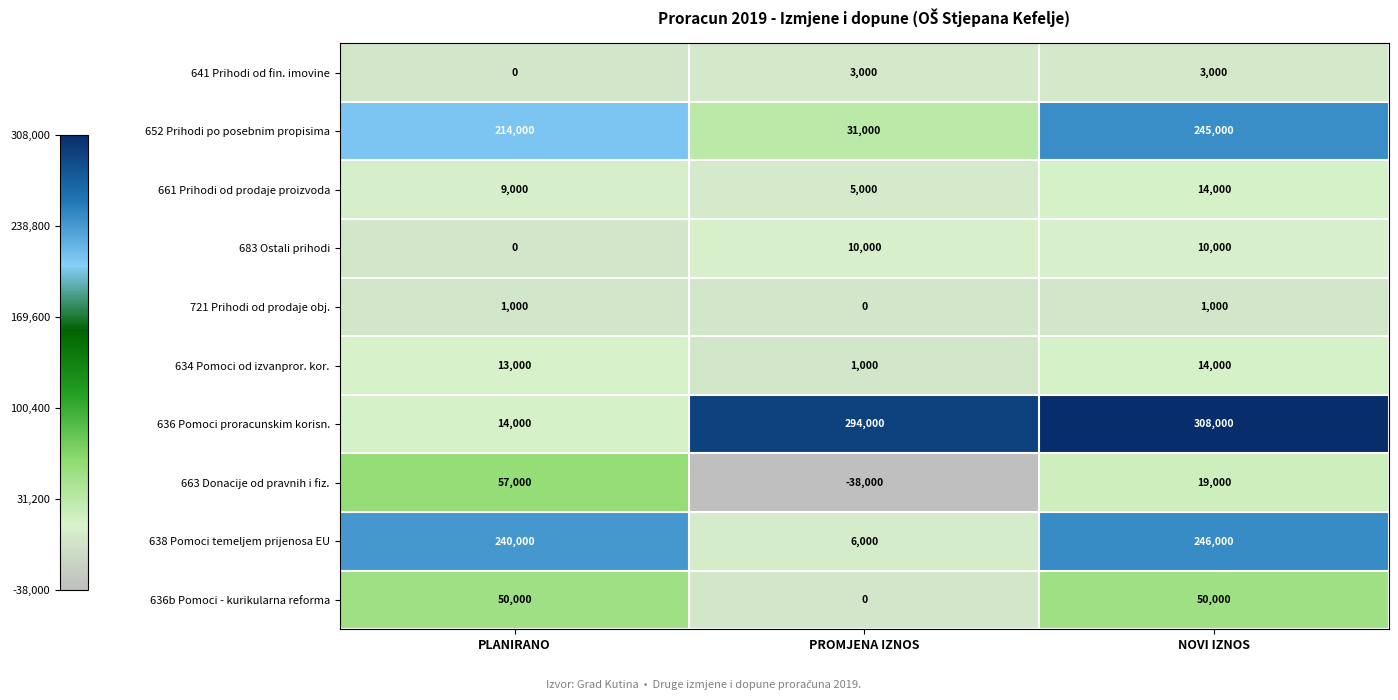

Which series has the largest total across all categories?

636 Pomoci proracunskim korisn.